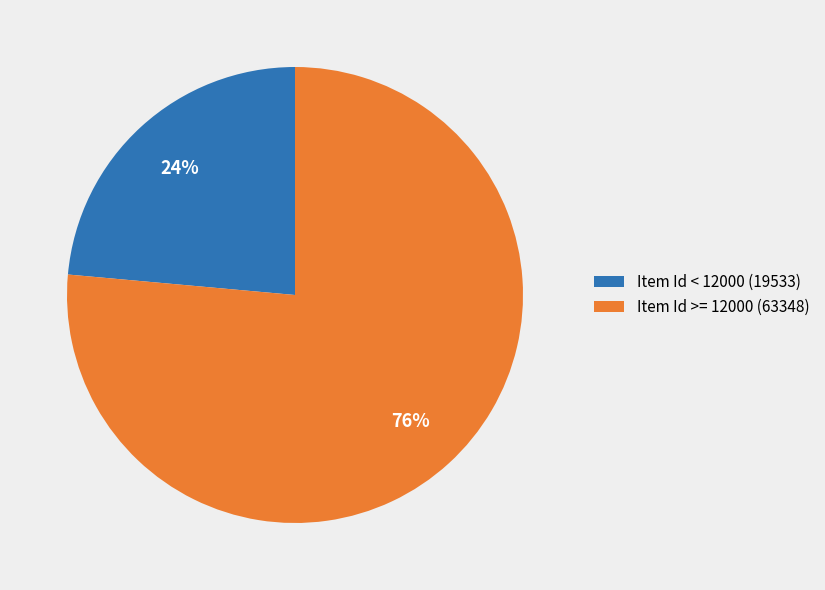

The Item Id < 12000 (19533) slice represents 34% of the pie. True or false?

False